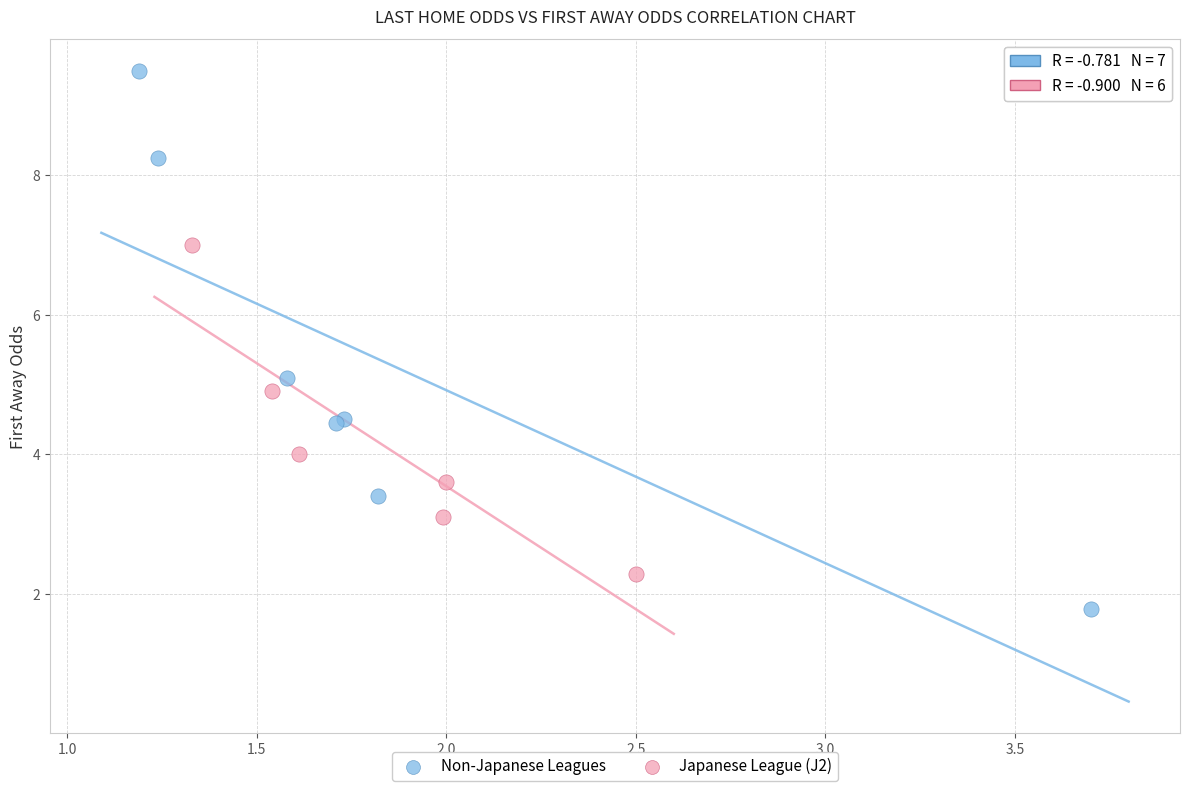

Which series contains the highest Y value?

Non-Japanese Leagues